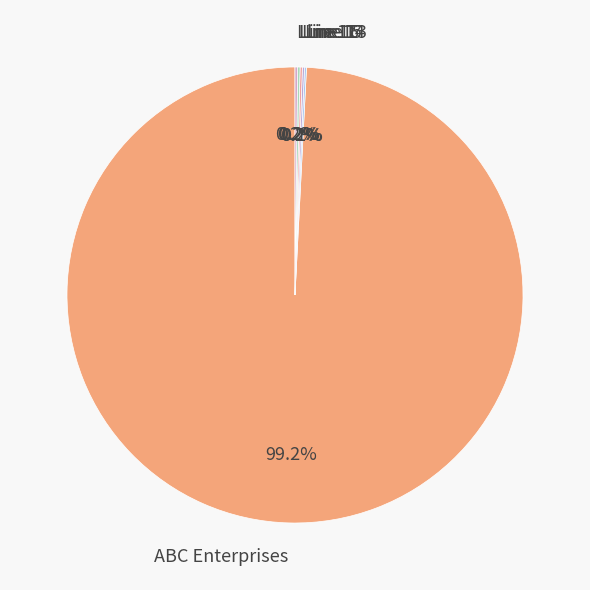

Which slice is the largest?

ABC Enterprises